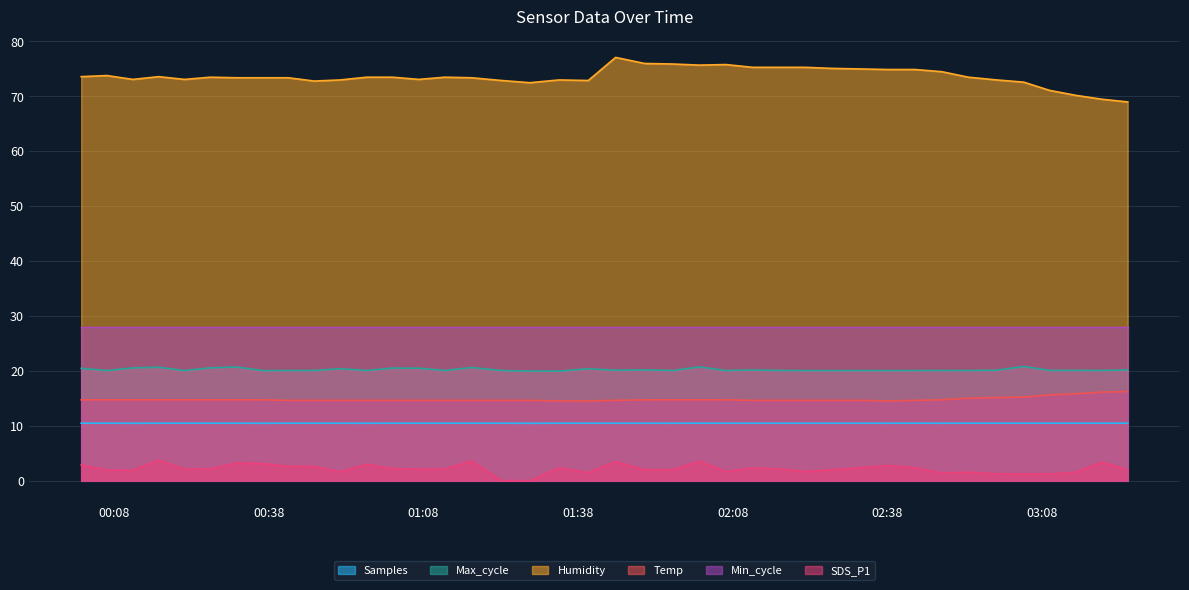

What is the approximate value of Temp at 2023/03/27 00:11:37?

14.7